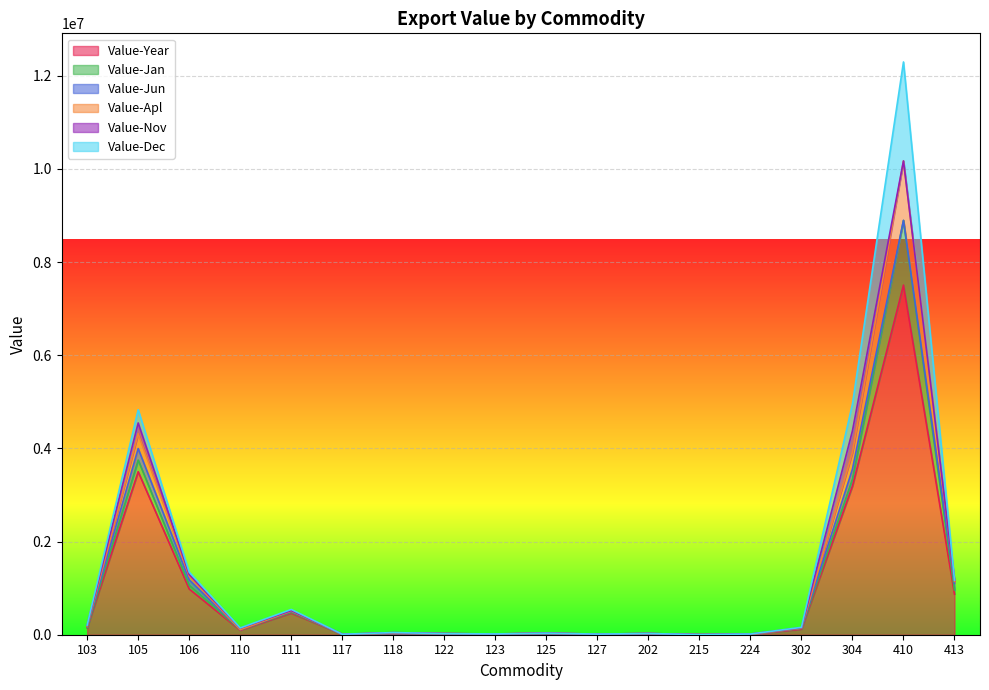

Does the chart display data point markers on the line(s)?

No